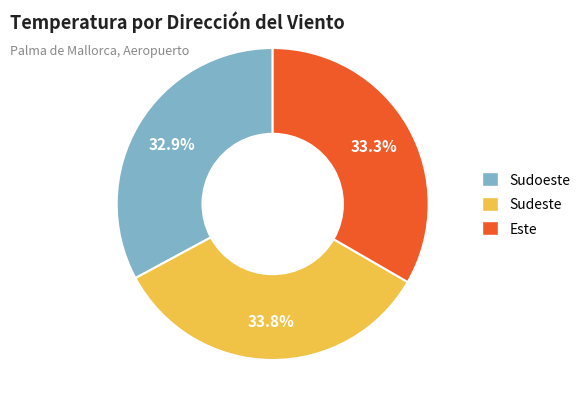

How many slices are in this pie chart?

3